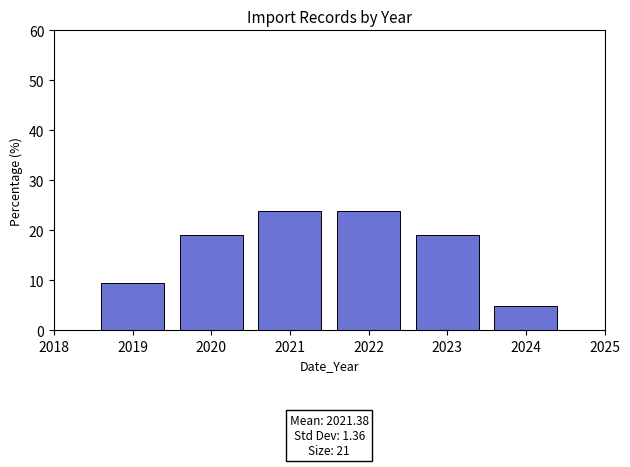

Reading left to right, list all the values displayed in this chart.

2019=9.5	2020=19.0	2021=23.8	2022=23.8	2023=19.0	2024=4.8